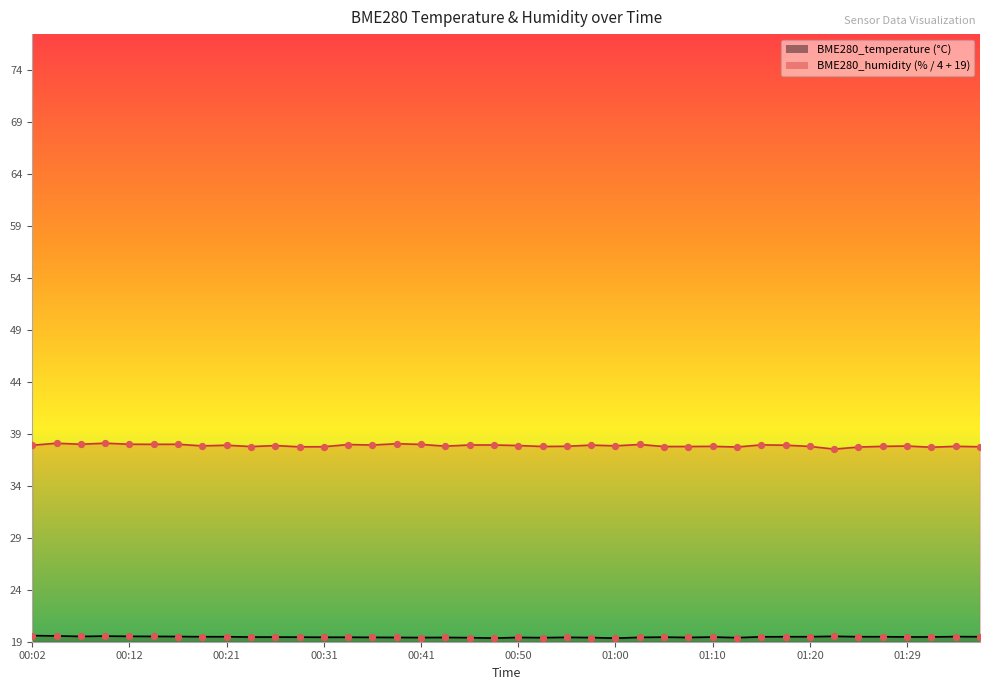

What are all the series names shown in the legend?

BME280_temperature, BME280_humidity